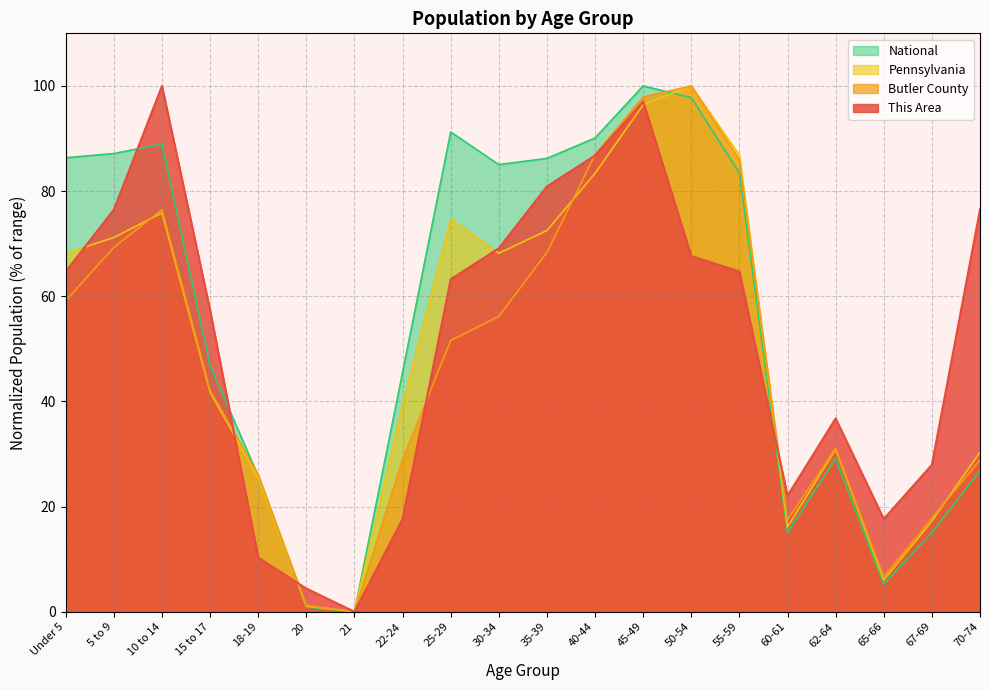

True or false: Butler County has a value of 54.7 at 62-64.

False